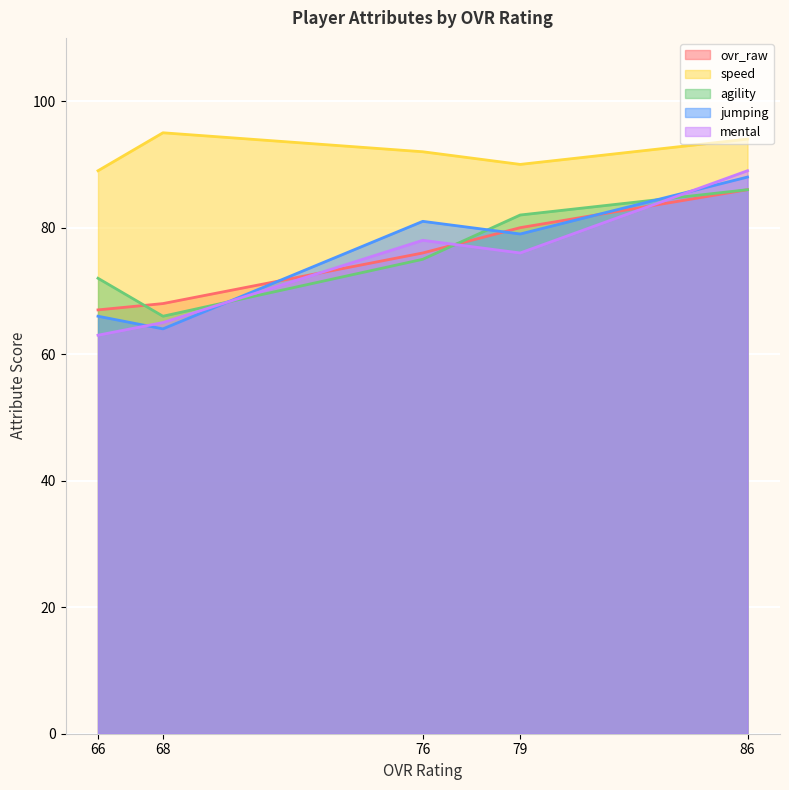

Which series has the largest range (max minus min)?

mental